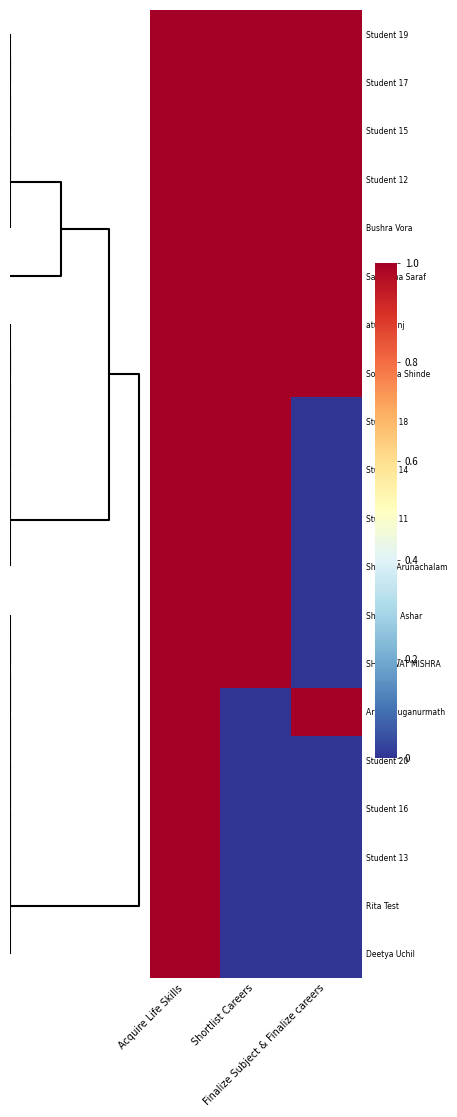

Reading left to right, transcribe all the data shown in this chart.

Student 19: Acquire Life Skills=1.0	Shortlist Careers=1.0	Finalize Subject & Finalize careers=1.0
Student 17: Acquire Life Skills=1.0	Shortlist Careers=1.0	Finalize Subject & Finalize careers=1.0
Student 15: Acquire Life Skills=1.0	Shortlist Careers=1.0	Finalize Subject & Finalize careers=1.0
Student 12: Acquire Life Skills=1.0	Shortlist Careers=1.0	Finalize Subject & Finalize careers=1.0
Bushra Vora: Acquire Life Skills=1.0	Shortlist Careers=1.0	Finalize Subject & Finalize careers=1.0
Samiksha Saraf: Acquire Life Skills=1.0	Shortlist Careers=1.0	Finalize Subject & Finalize careers=1.0
atul lkmnj: Acquire Life Skills=1.0	Shortlist Careers=1.0	Finalize Subject & Finalize careers=1.0
Soumyaa Shinde: Acquire Life Skills=1.0	Shortlist Careers=1.0	Finalize Subject & Finalize careers=1.0
Student 18: Acquire Life Skills=1.0	Shortlist Careers=1.0	Finalize Subject & Finalize careers=0.0
Student 14: Acquire Life Skills=1.0	Shortlist Careers=1.0	Finalize Subject & Finalize careers=0.0
Student 11: Acquire Life Skills=1.0	Shortlist Careers=1.0	Finalize Subject & Finalize careers=0.0
Shruthi Arunachalam: Acquire Life Skills=1.0	Shortlist Careers=1.0	Finalize Subject & Finalize careers=0.0
Shaurya Ashar: Acquire Life Skills=1.0	Shortlist Careers=1.0	Finalize Subject & Finalize careers=0.0
SHASHWAT MISHRA: Acquire Life Skills=1.0	Shortlist Careers=1.0	Finalize Subject & Finalize careers=0.0
Aryan Muganurmath: Acquire Life Skills=1.0	Shortlist Careers=0.0	Finalize Subject & Finalize careers=1.0
Student 20: Acquire Life Skills=1.0	Shortlist Careers=0.0	Finalize Subject & Finalize careers=0.0
Student 16: Acquire Life Skills=1.0	Shortlist Careers=0.0	Finalize Subject & Finalize careers=0.0
Student 13: Acquire Life Skills=1.0	Shortlist Careers=0.0	Finalize Subject & Finalize careers=0.0
Rita Test: Acquire Life Skills=1.0	Shortlist Careers=0.0	Finalize Subject & Finalize careers=0.0
Deetya Uchil: Acquire Life Skills=1.0	Shortlist Careers=0.0	Finalize Subject & Finalize careers=0.0